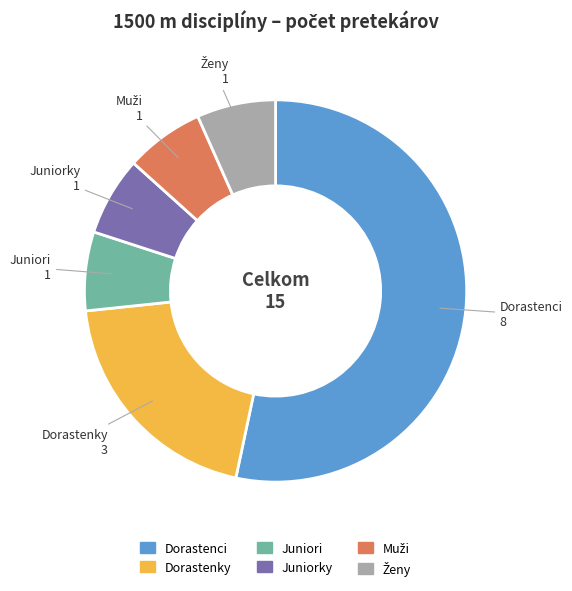

How many slices are in this pie chart?

6